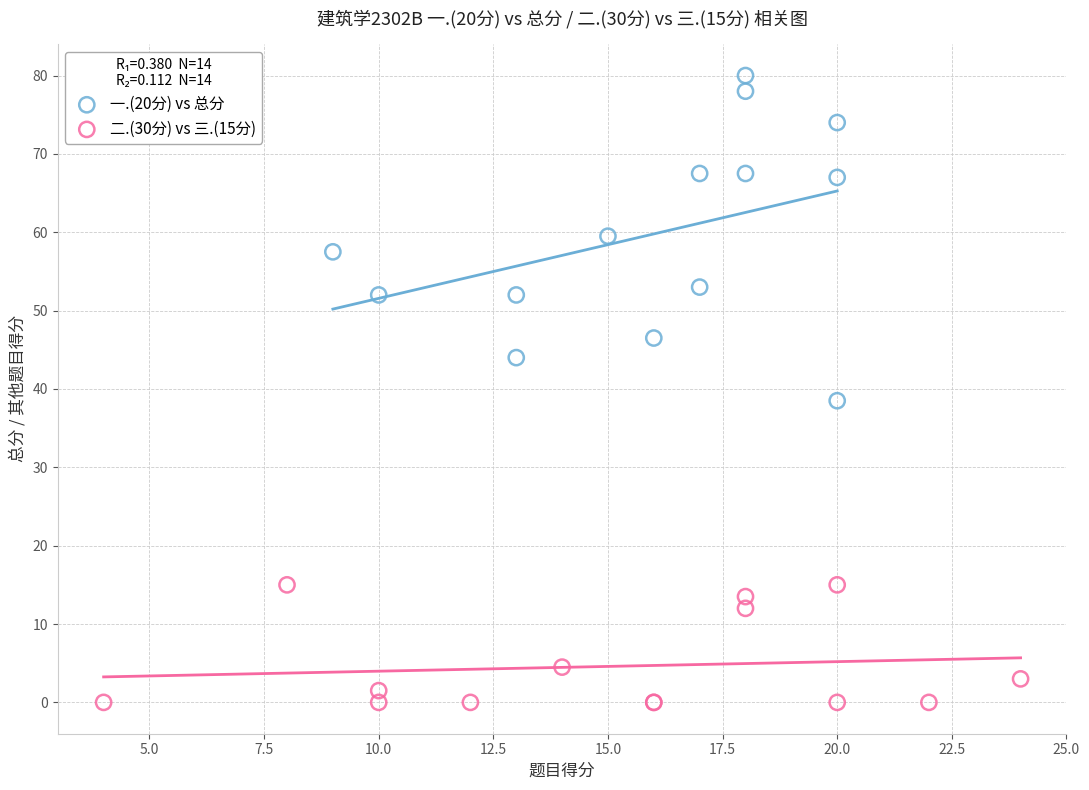

Which series has the largest Y range (max minus min)?

一.(20分) vs 总分